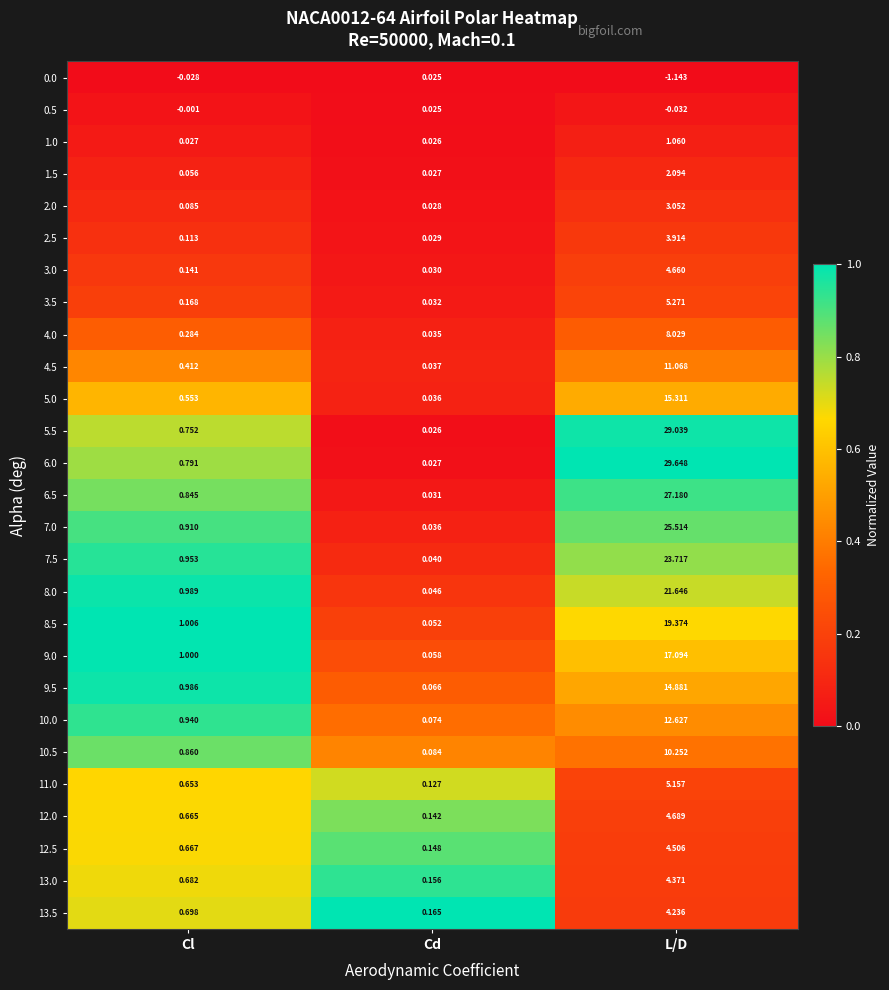

Which category has the lowest value across all series?

L/D